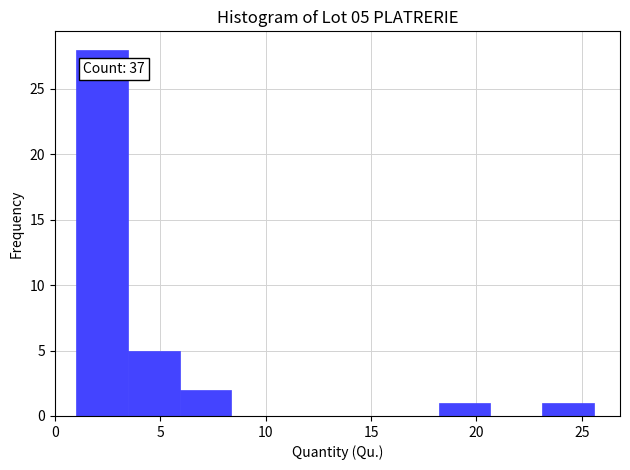

Which range on the x-axis has the tallest bar?

1.0 to 3.5